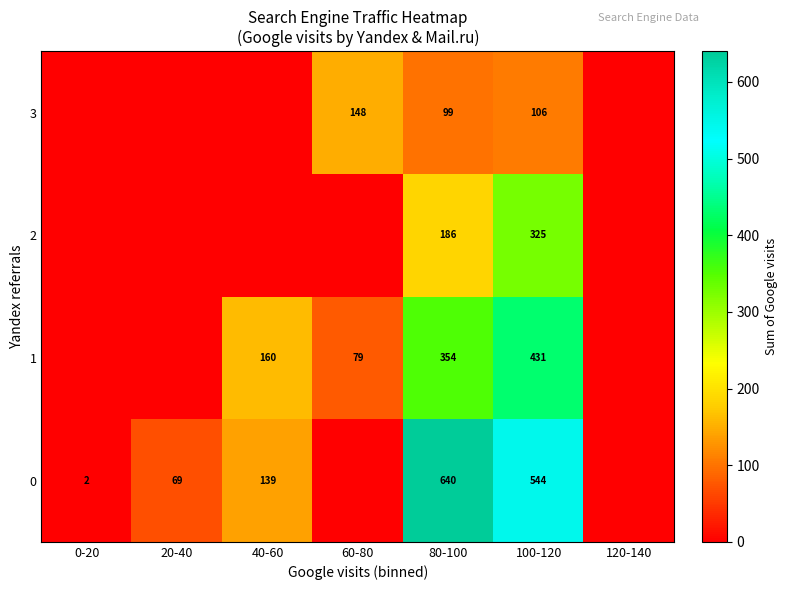

Count the number of data series in this chart.

4